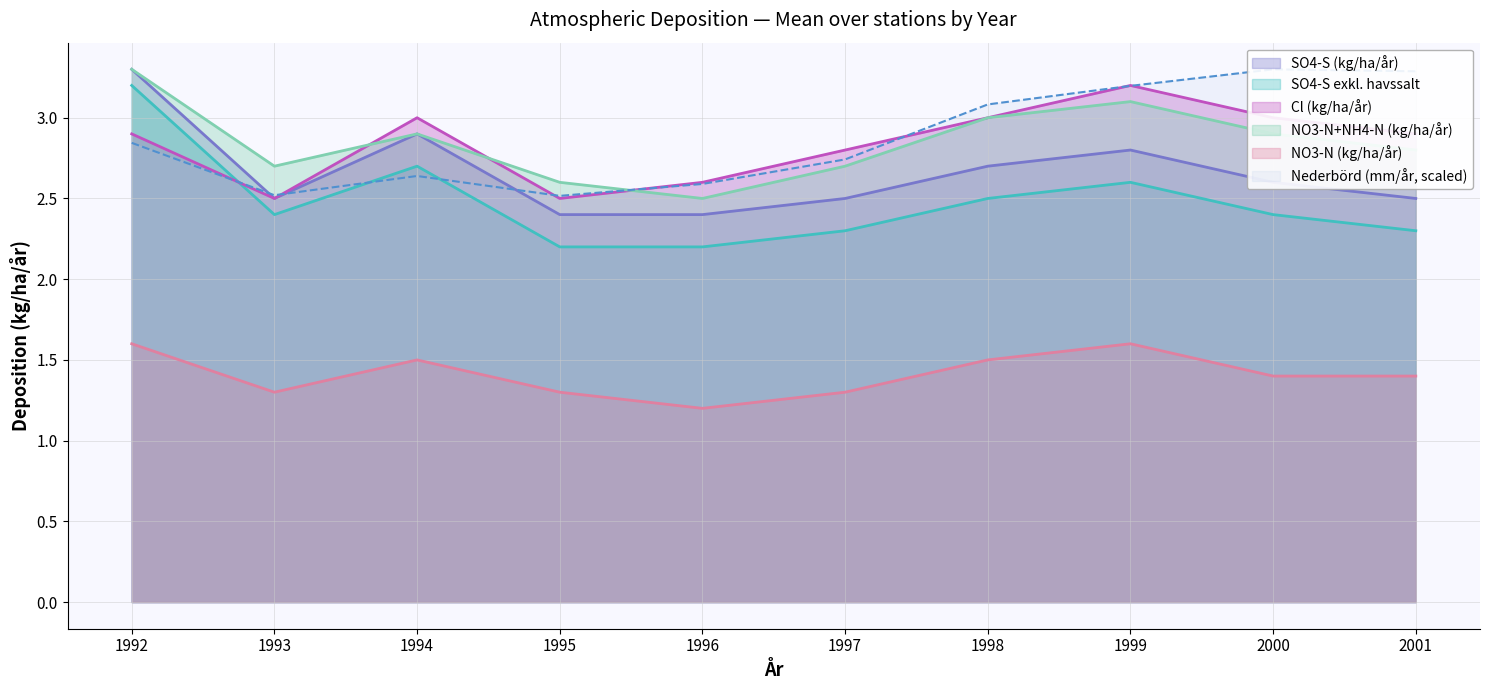

What is the difference between the second highest and second lowest values in the SO4-S (kg/ha/år) series?

0.5